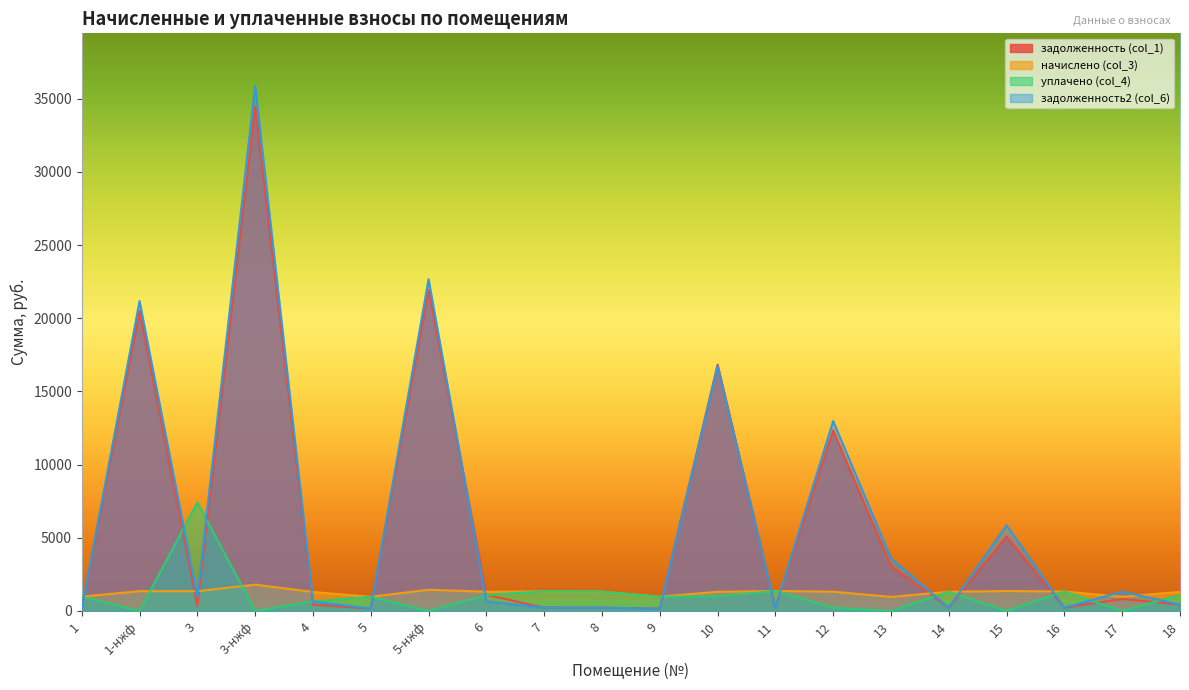

Between which two adjacent categories do задолженность2 (col_6) and уплачено (col_4) first intersect?

1 and 1-нжф